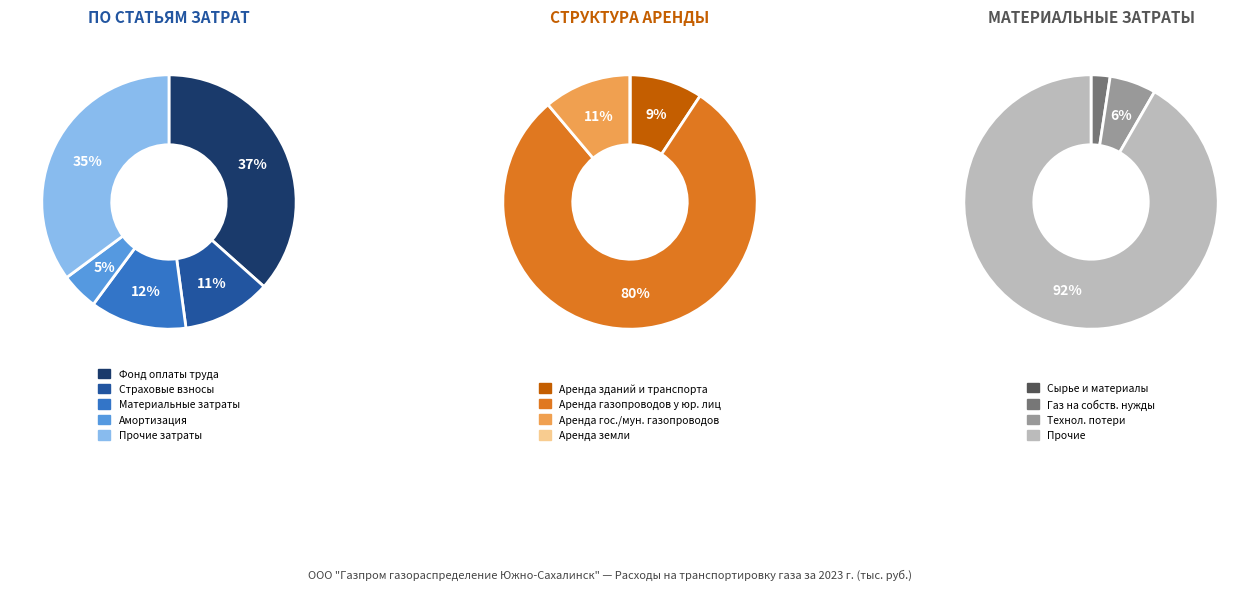

To the nearest percent, what is the difference between the Амортизация основных средств and Материальные затраты slice percentages?

8%